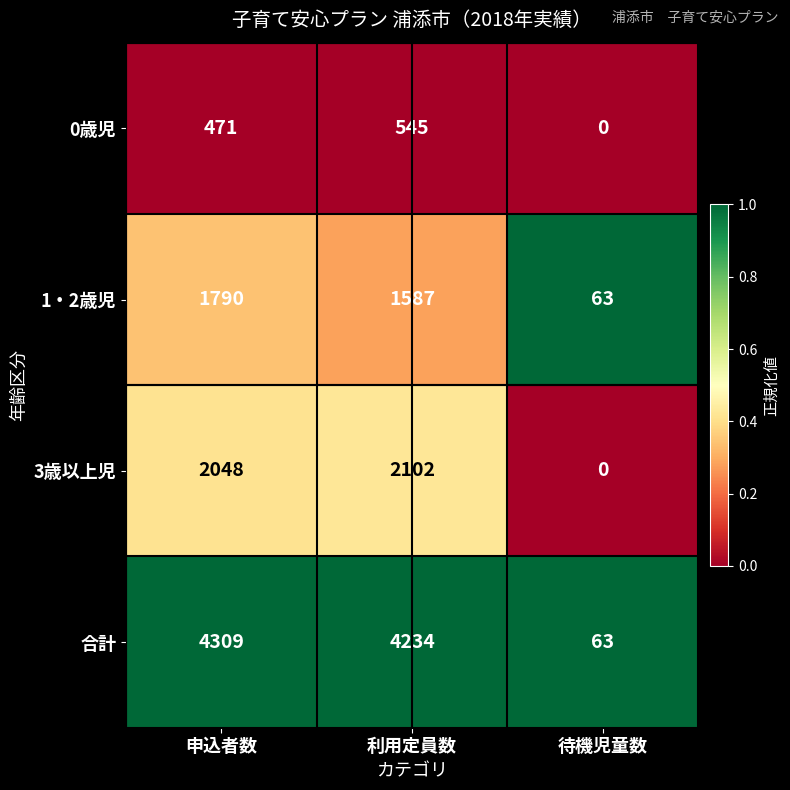

Which label corresponds to the smallest value in the chart?

待機児童数